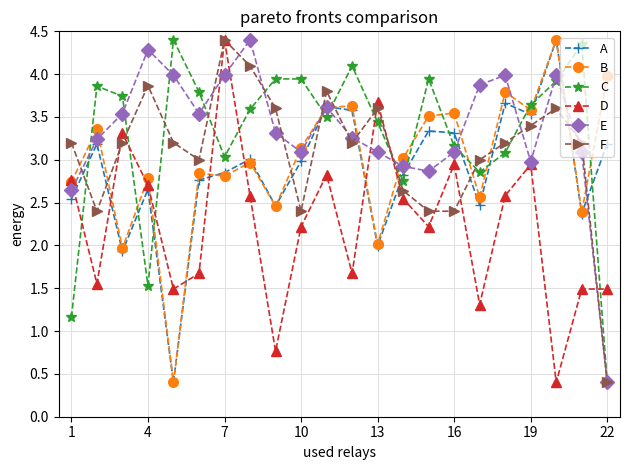

True or false: C and B intersect in this chart.

True